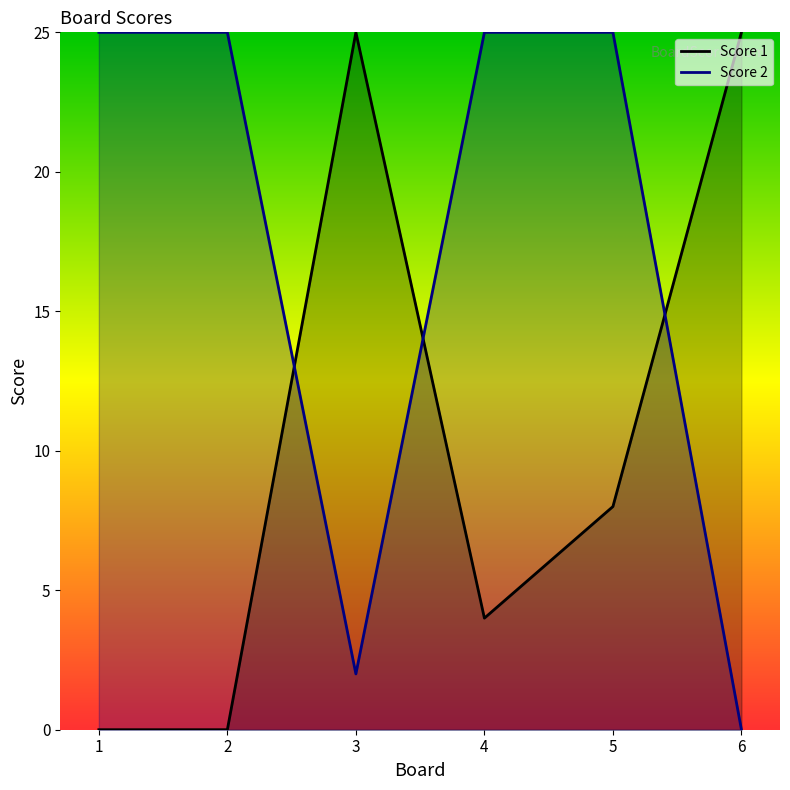

Reading right to left, extract all data points from this chart.

Score 1: 6=25	5=8	4=4	3=25	2=0	1=0
Score 2: 6=0	5=25	4=25	3=2	2=25	1=25